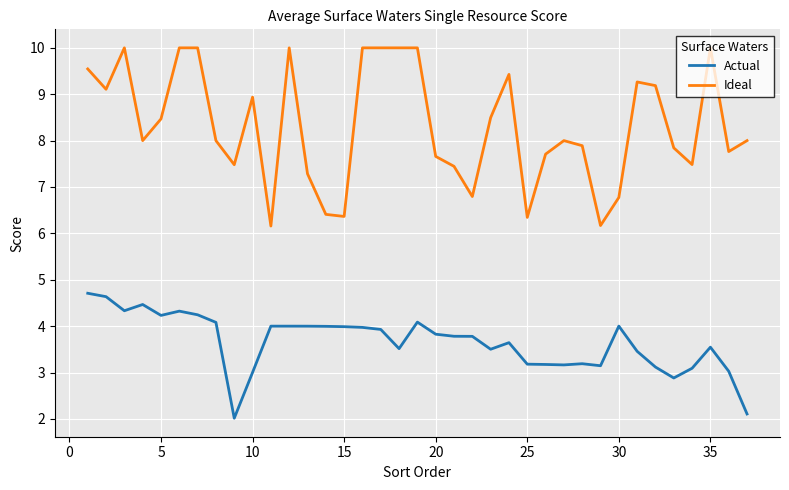

Which series has the largest range (max minus min)?

Ideal